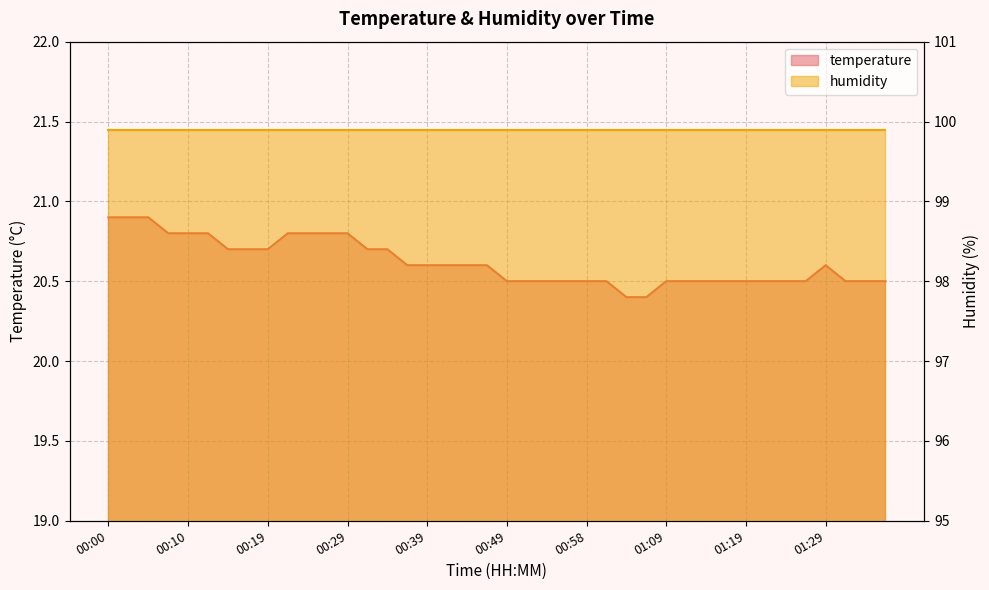

What is the difference between the second highest and minimum values?

0.5